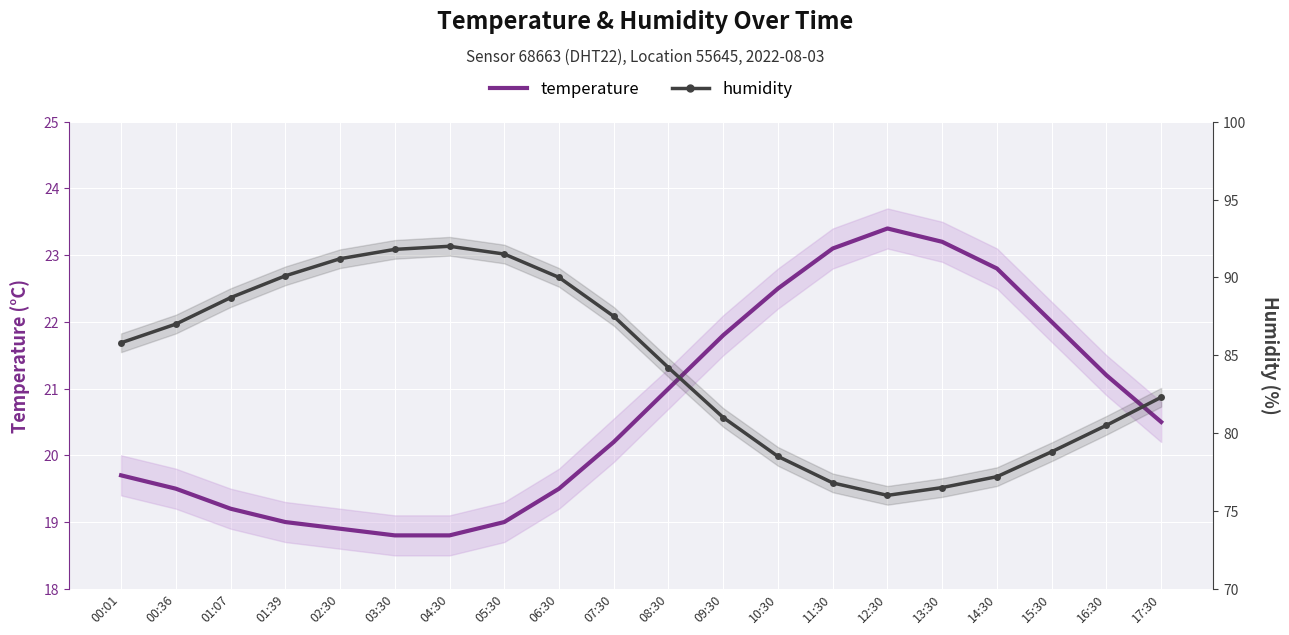

Is the value of temperature at 01:07 greater than the value of humidity at 14:30?

No